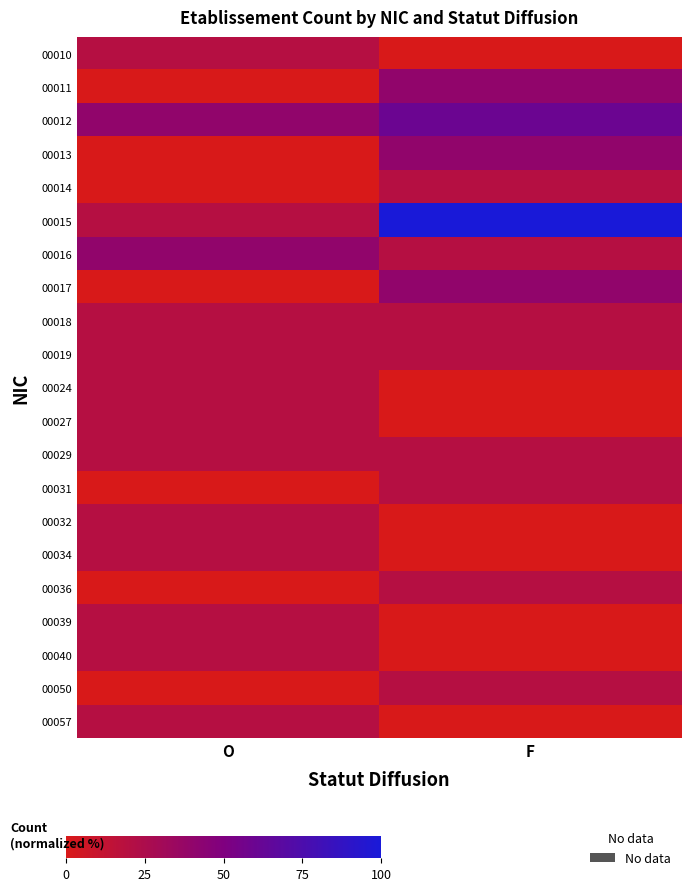

What is the total value across all series at O?

320